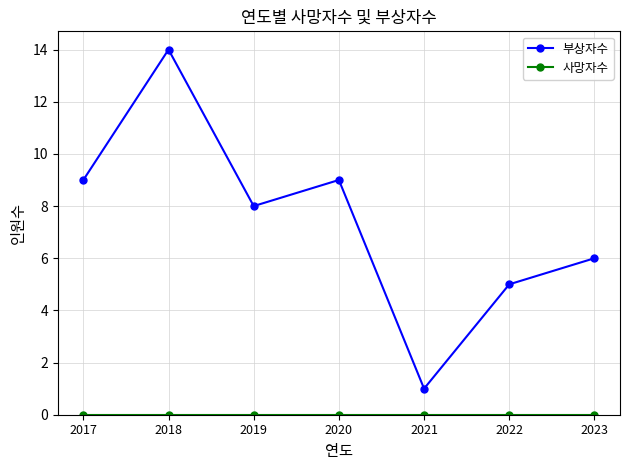

At which category does the chart reach its peak across all series?

2018